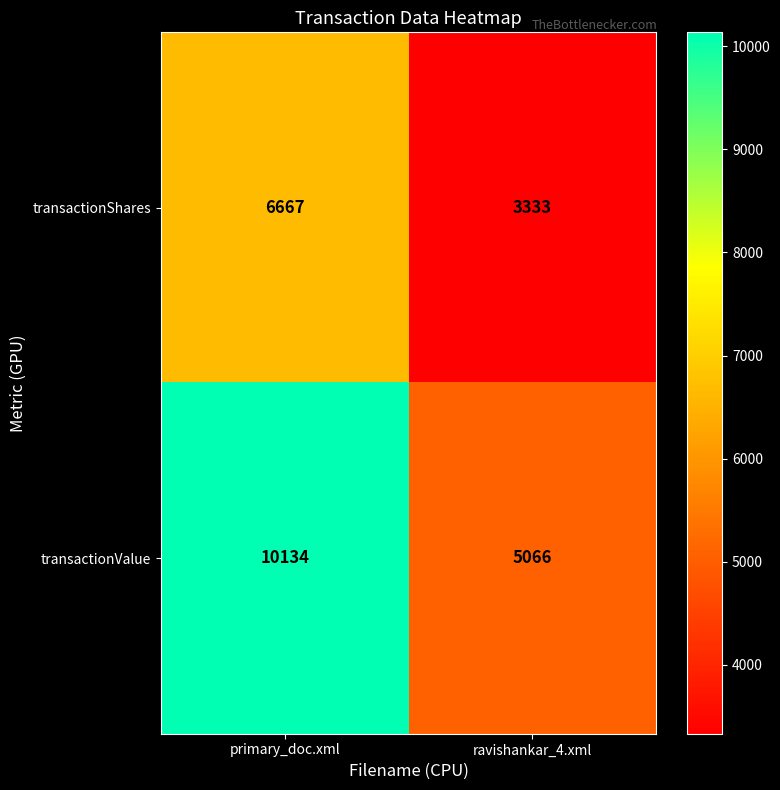

The transactionValue series shows 5066 at ravishankar_4.xml. True or false?

True